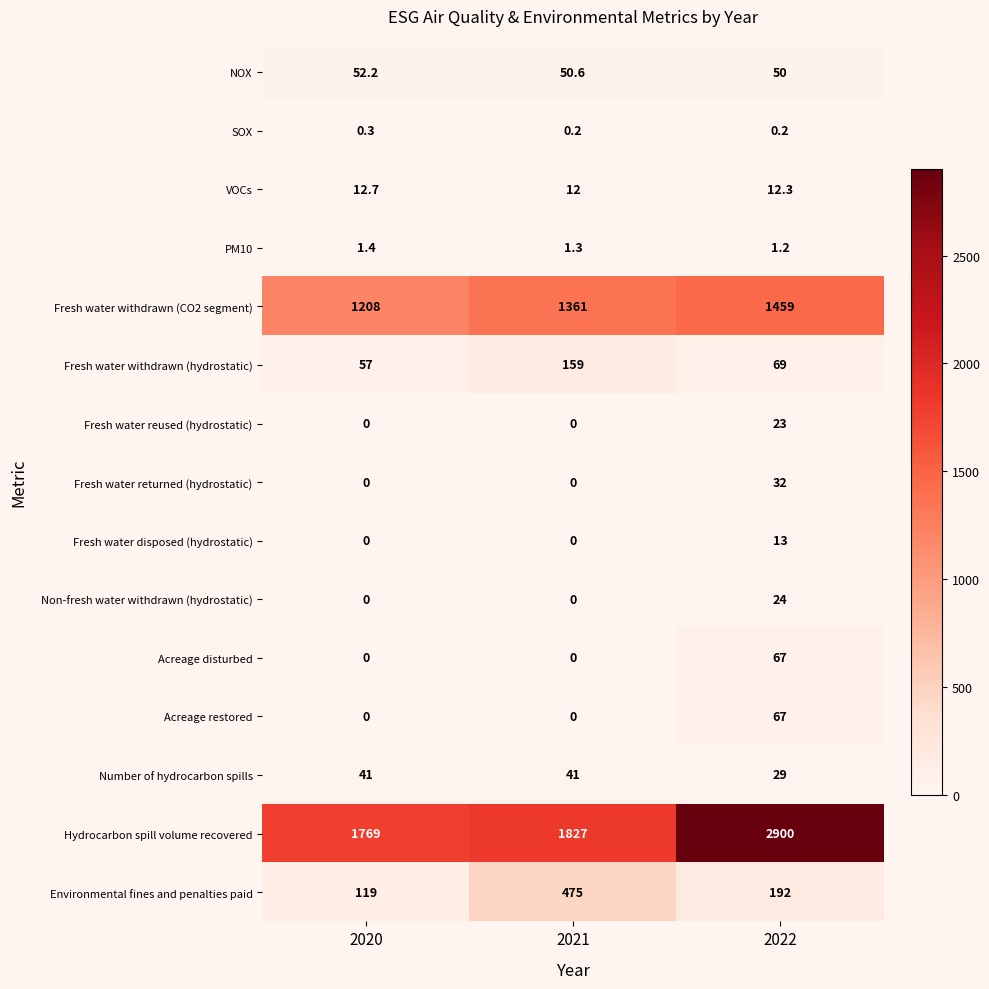

True or false: Acreage restored has a value of 0.0 at 2020.

True